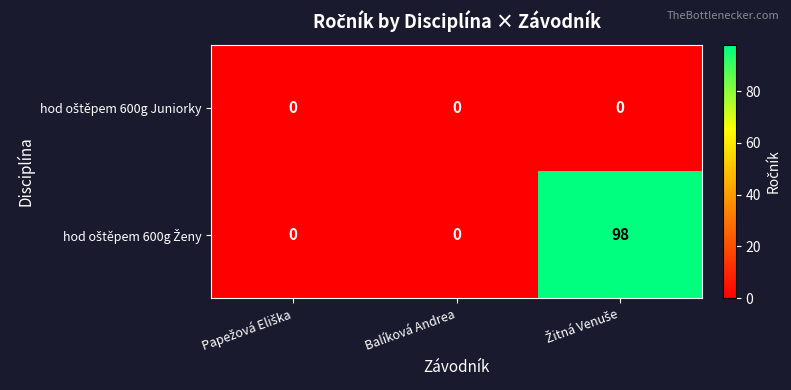

What is the greatest value displayed?

98